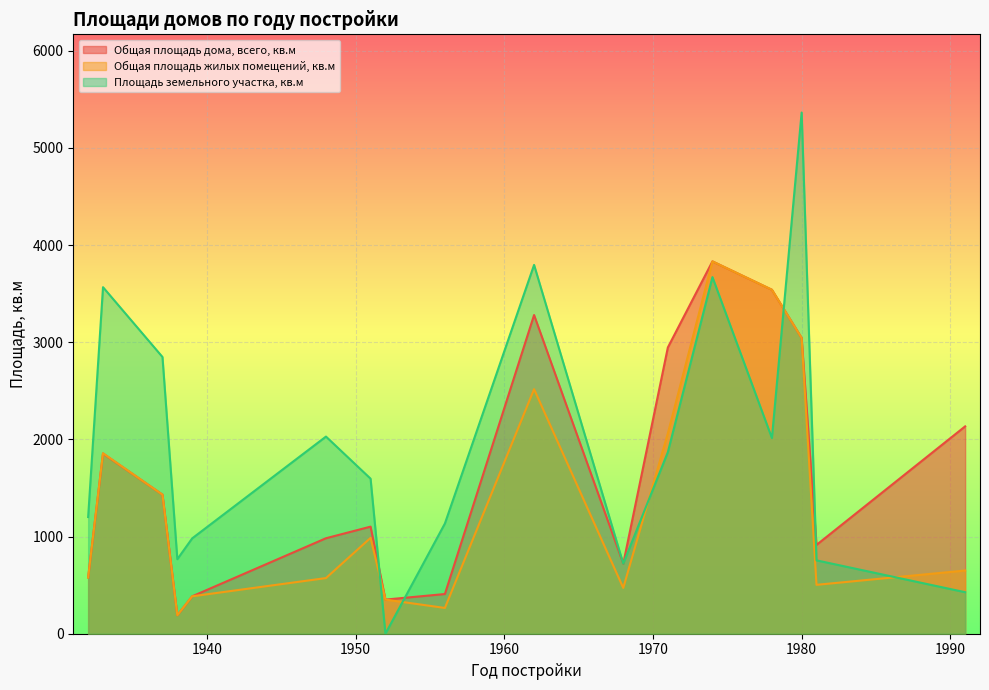

Which series changed the most between 1952 and 1962?

Площадь земельного участка, кв.м